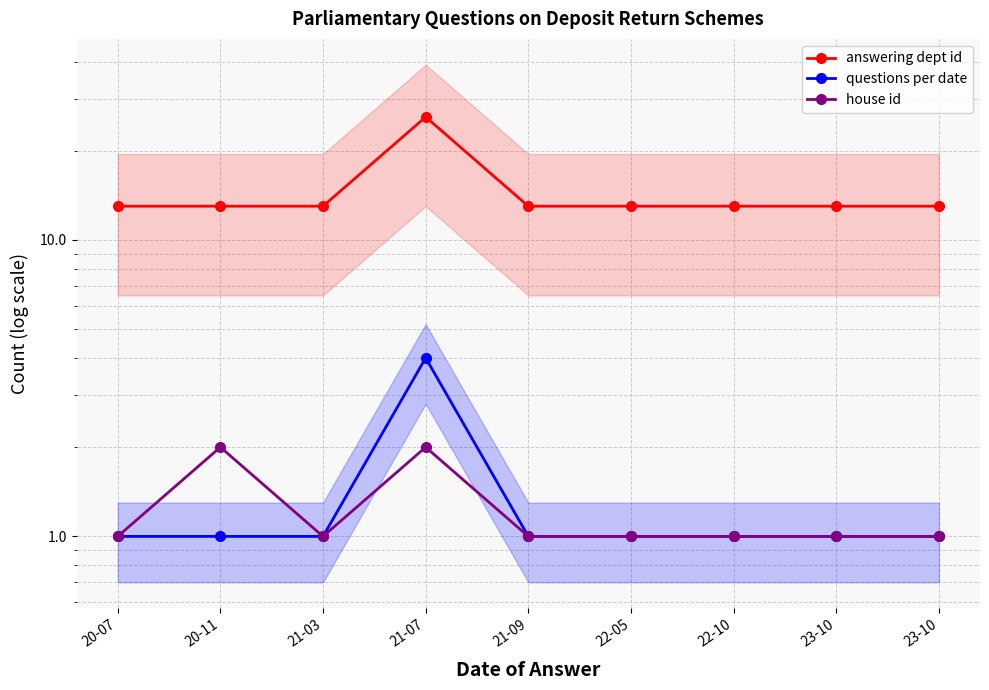

True or false: questions per date has a value of 4 at 21-07.

True